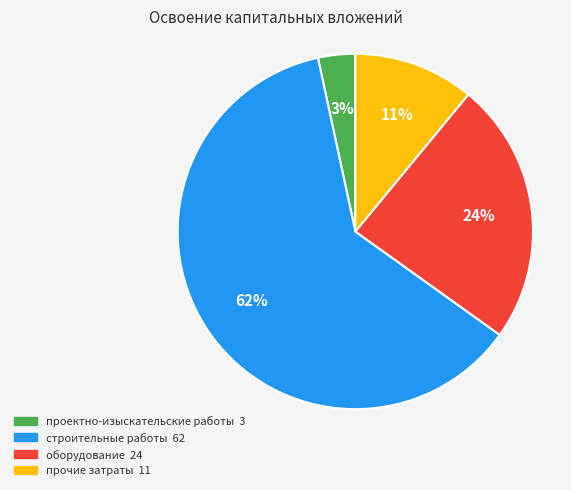

Rank the categories by value from highest to lowest.

строительные работы, оборудование, прочие затраты, проектно-изыскательские работы